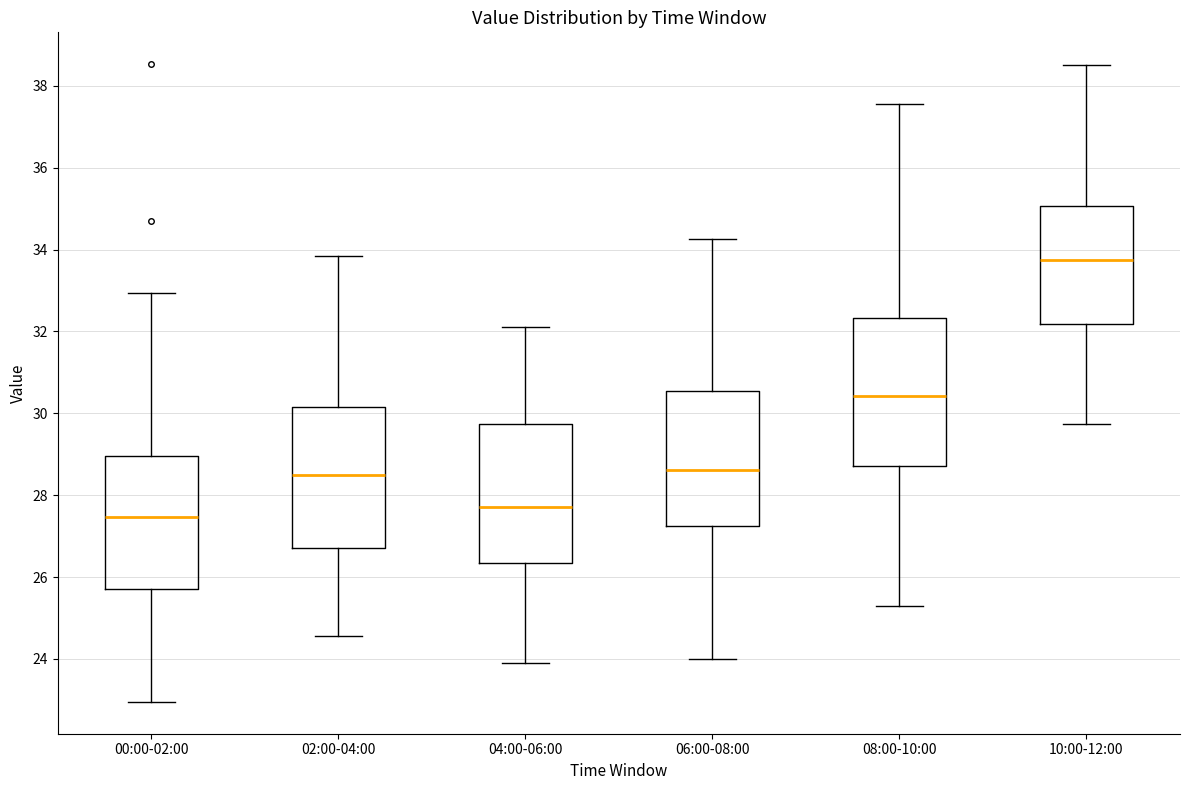

Reading left to right, read every box against the y-axis: the position of its median line, the range the box covers, and the ends of its whiskers. The values are not printed on the chart, so give them approximately, as read against the axis.

00:00-02:00: median 27.4, box 25.8 to 29.0, whiskers 23.0 to 33.0
02:00-04:00: median 28.6, box 26.8 to 30.2, whiskers 24.6 to 33.8
04:00-06:00: median 27.8, box 26.4 to 29.8, whiskers 24.0 to 32.2
06:00-08:00: median 28.6, box 27.2 to 30.6, whiskers 24.0 to 34.2
08:00-10:00: median 30.4, box 28.8 to 32.4, whiskers 25.4 to 37.6
10:00-12:00: median 33.8, box 32.2 to 35.0, whiskers 29.8 to 38.6